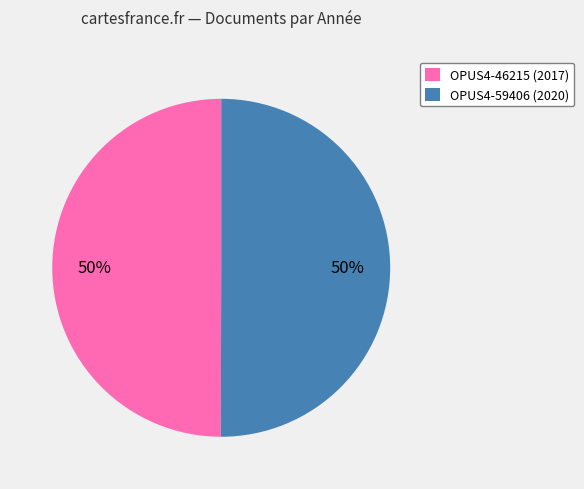

To the nearest percent, what is the combined percentage of OPUS4-59406 and OPUS4-46215?

100%